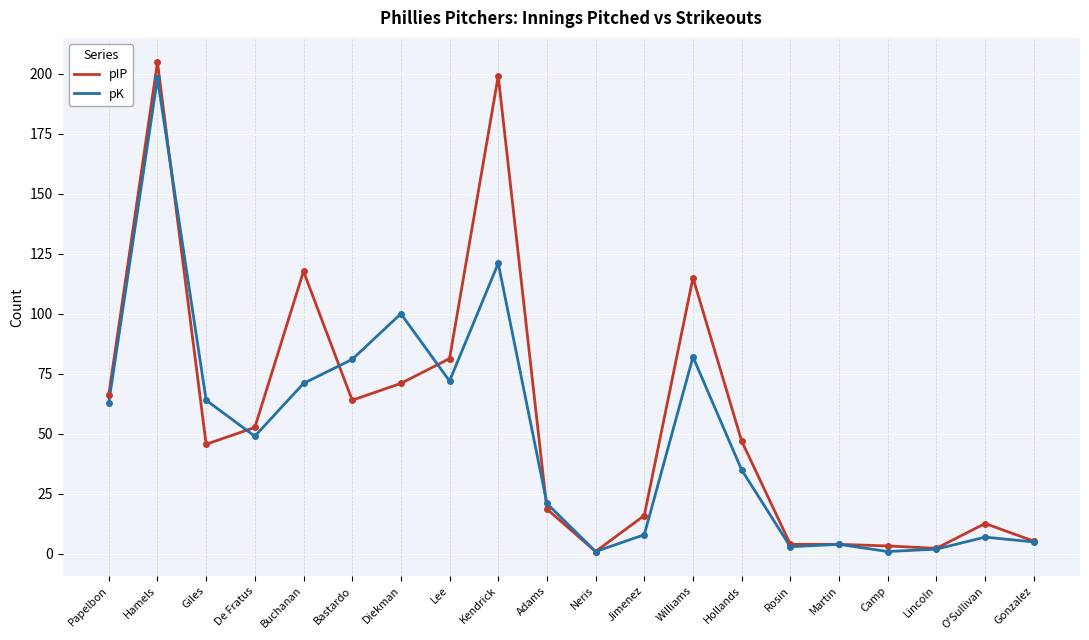

Rank the series by their maximum value, from highest to lowest.

pIP, pK